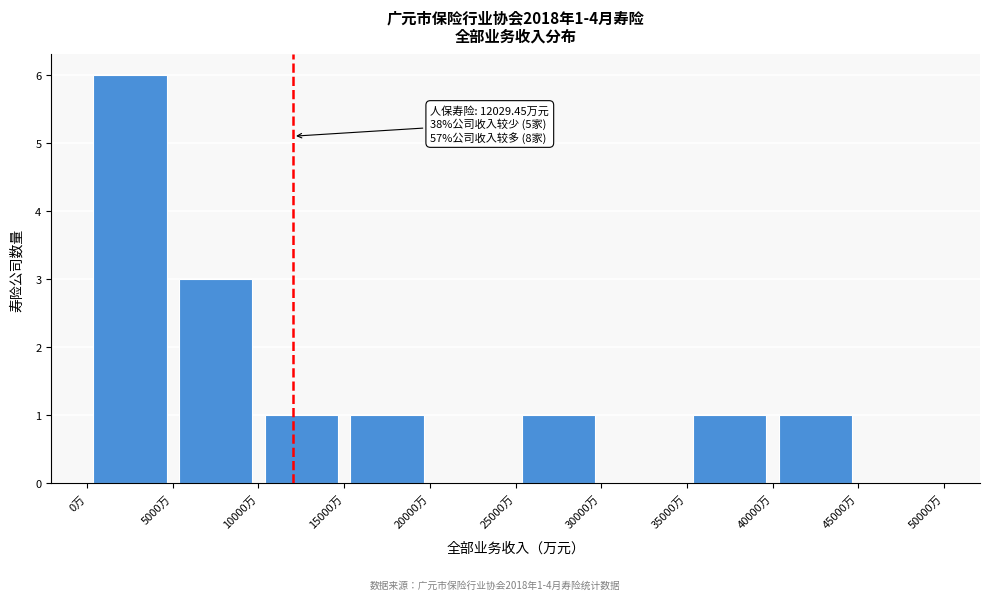

Which range on the x-axis has the tallest bar?

0 to 5000